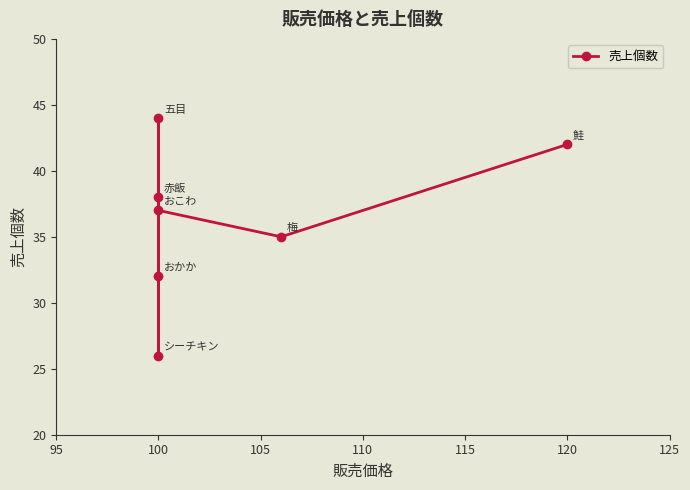

Does the chart display data point markers on the line(s)?

Yes